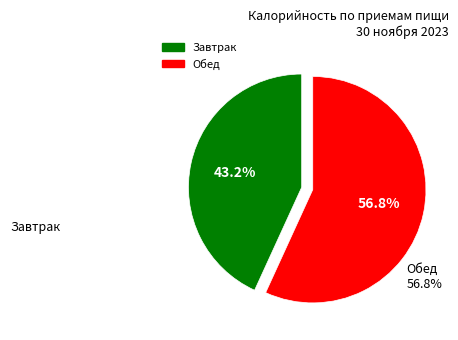

What is the total percentage of Завтрак and Обед?

100.0%